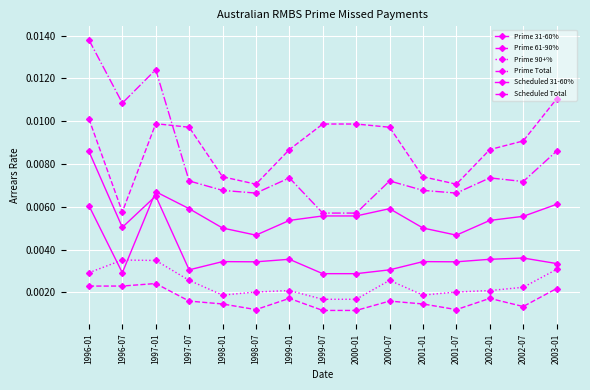

Rank the series at 2000-07 from lowest to highest value.

Prime 61-90%, Prime 90+%, Prime 31-60%, Scheduled 31-60%, Prime Total, Scheduled Total